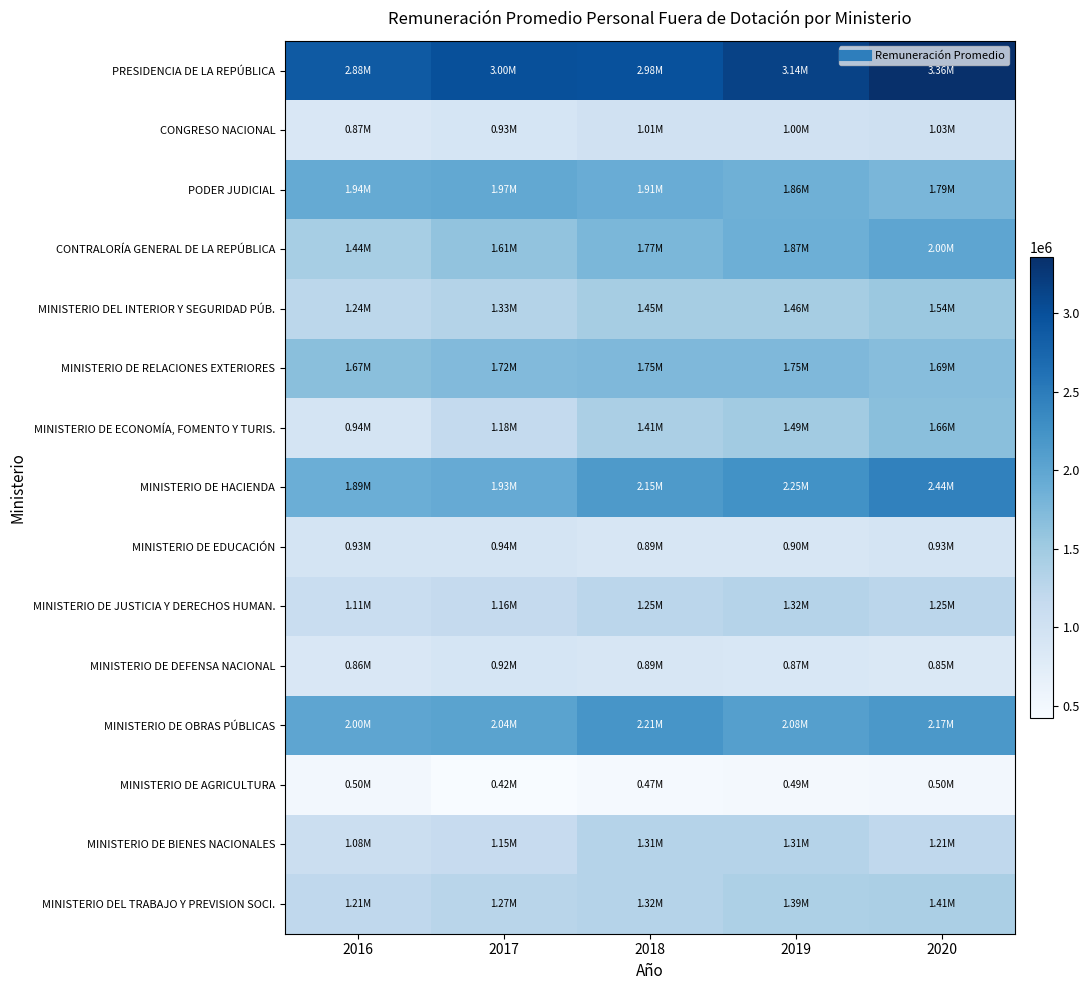

Which series changed the most between 2016 and 2017?

MINISTERIO DE ECONOMÍA, FOMENTO Y TURIS.